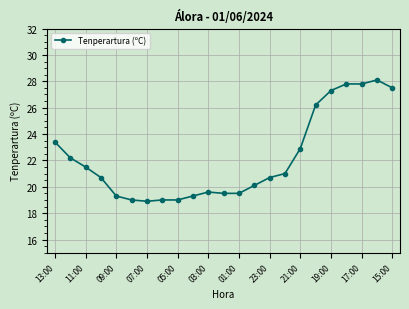

What is the difference between the maximum and minimum values?

9.2